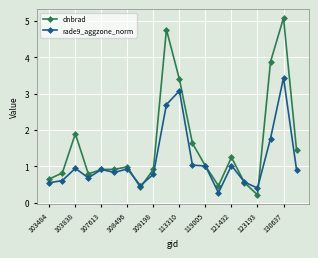

True or false: rade9_aggzone_norm and dnbrad cross at least once.

True